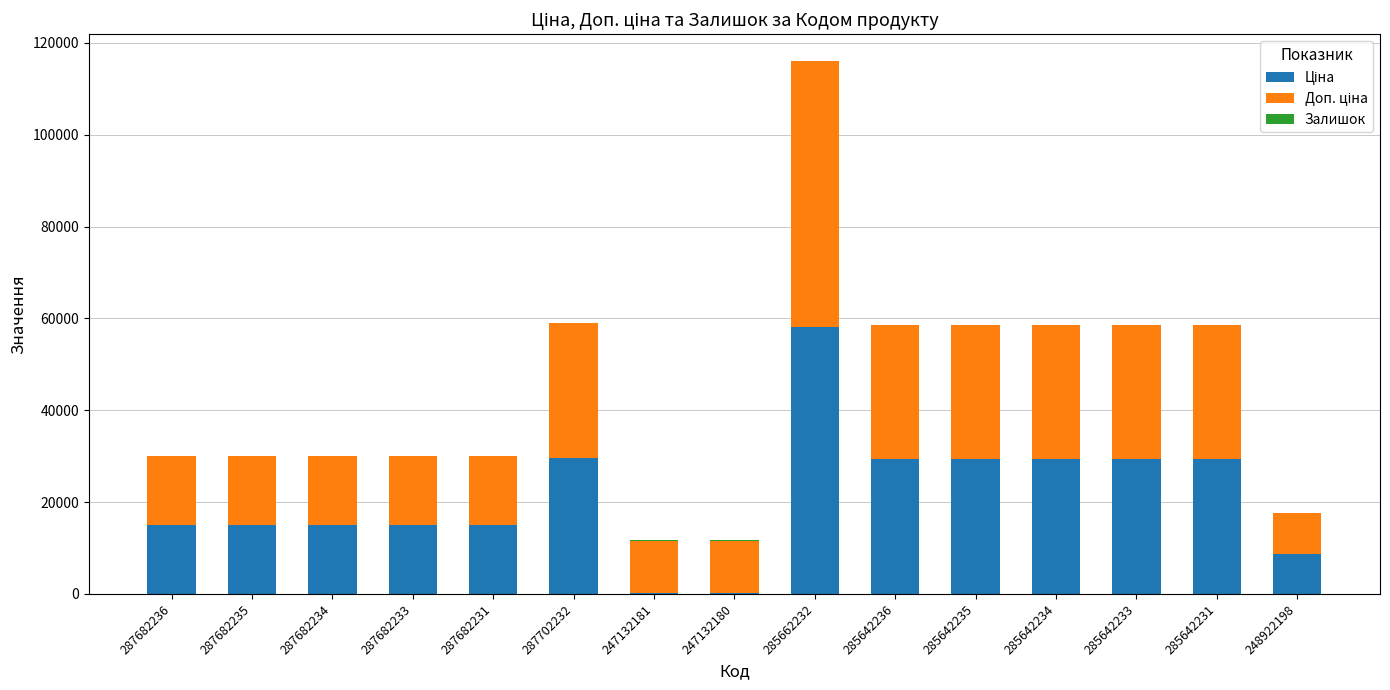

At which category is the sum across all series the highest?

285662232